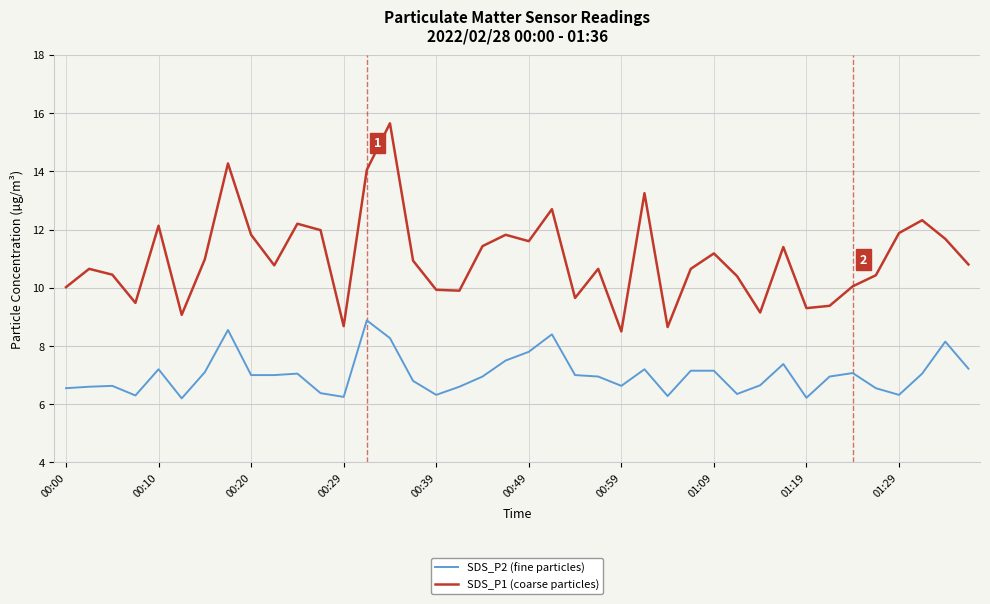

List the series in order of their peak value, highest first.

SDS_P1 (coarse particles), SDS_P2 (fine particles)